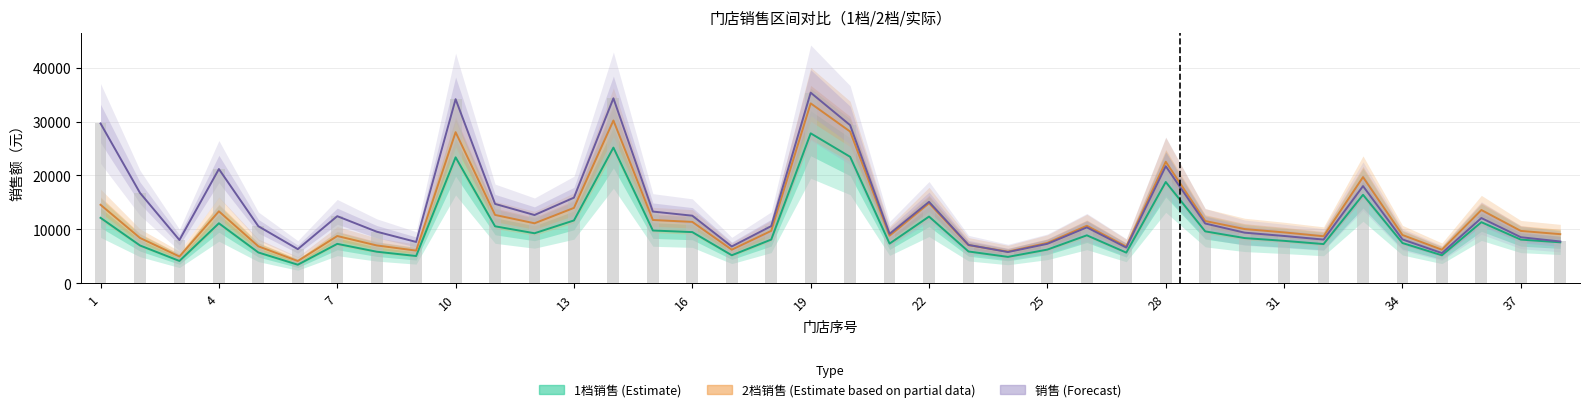

How many data points in 2档销售 (Estimate based on partial) are above 9701?

19